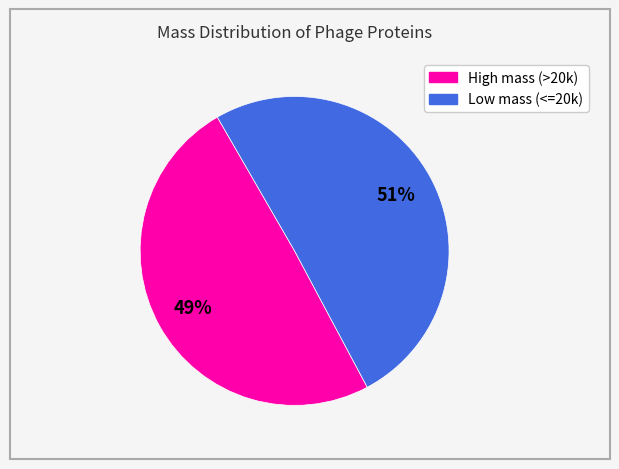

To the nearest percent, what is the average slice percentage?

50%